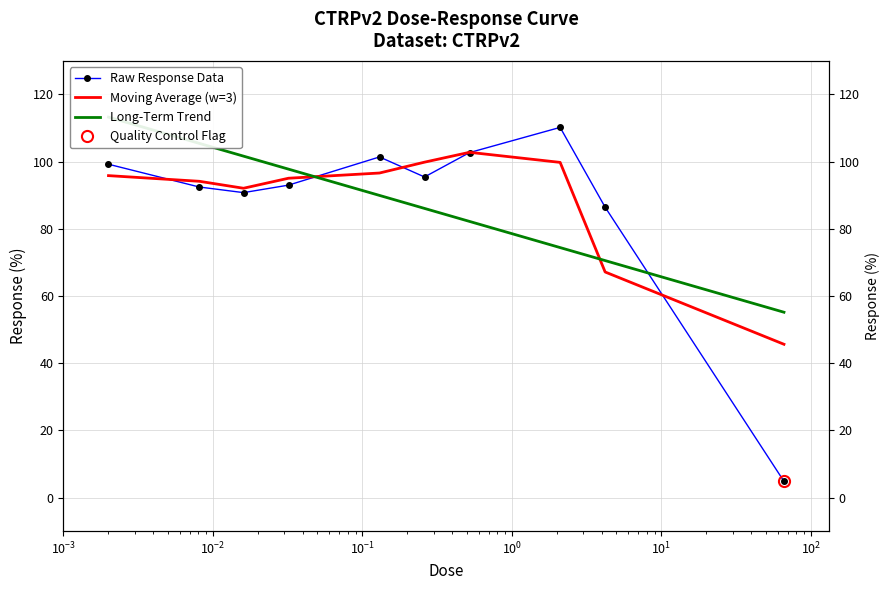

What is the difference between the second highest and minimum values in the Raw Response Data series?

97.9